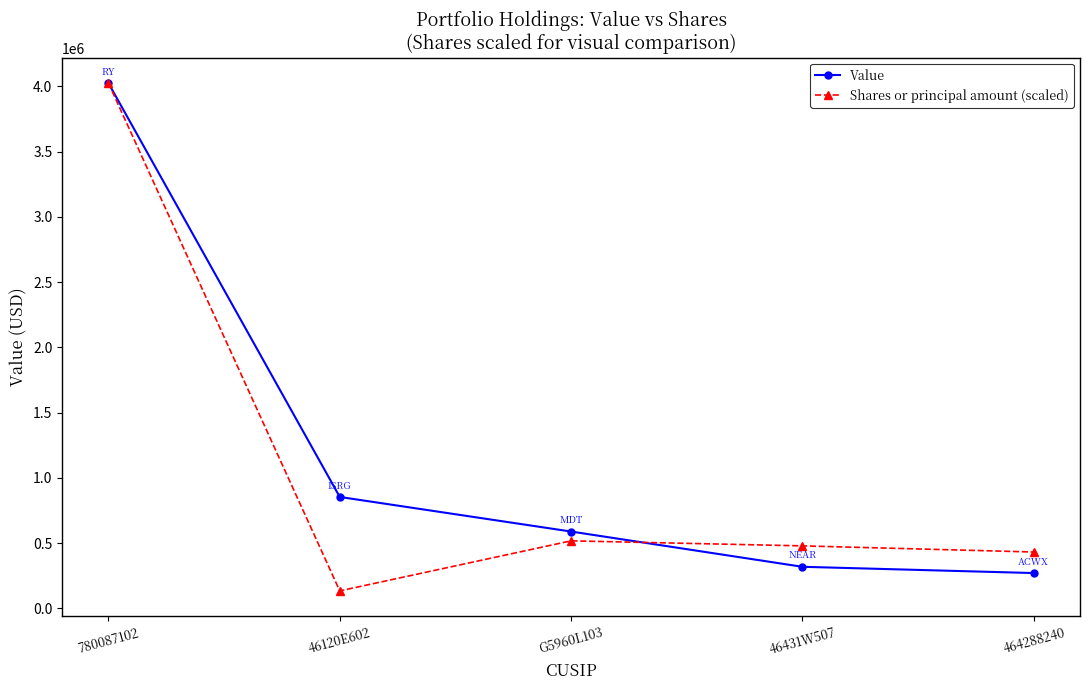

What is the difference between the Value values at 46120E602 and 464288240?

583000.0